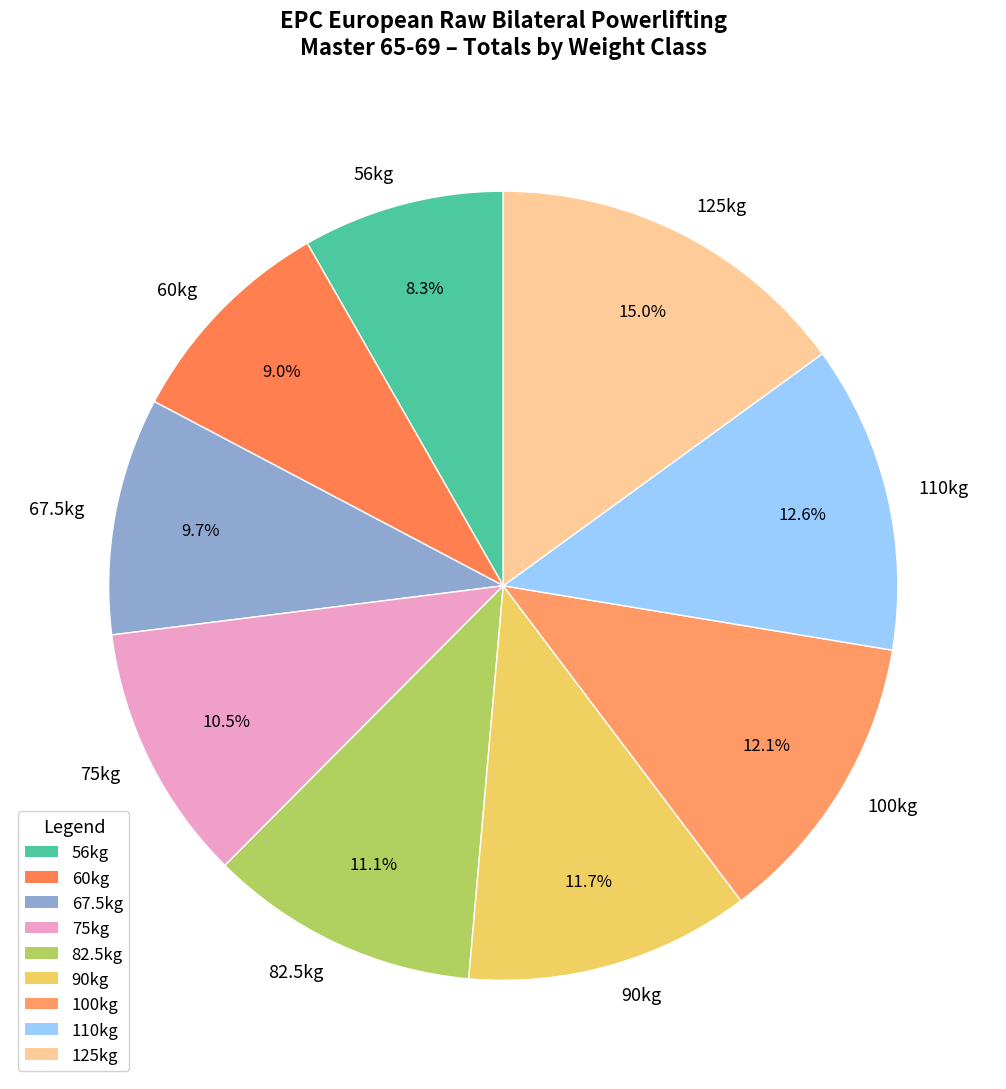

Do 67.5kg and 100kg together represent more than half of the pie?

No